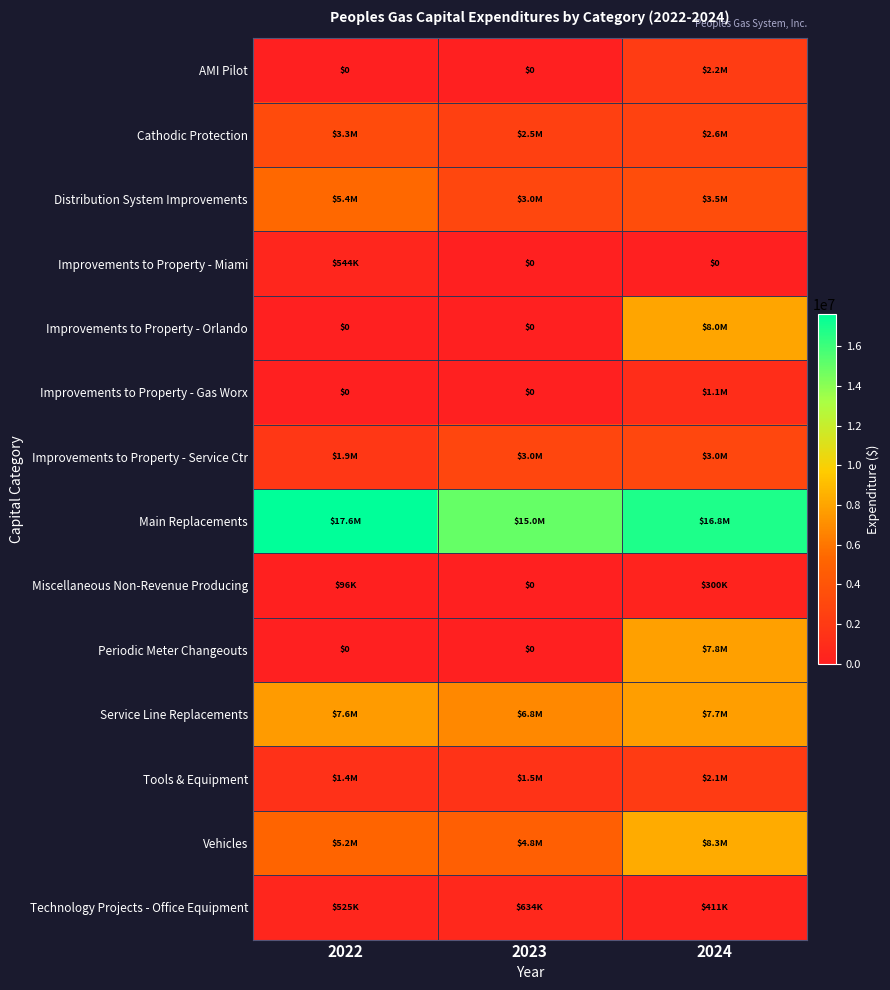

At which label does Miscellaneous Non-Revenue Producing reach its minimum?

2023